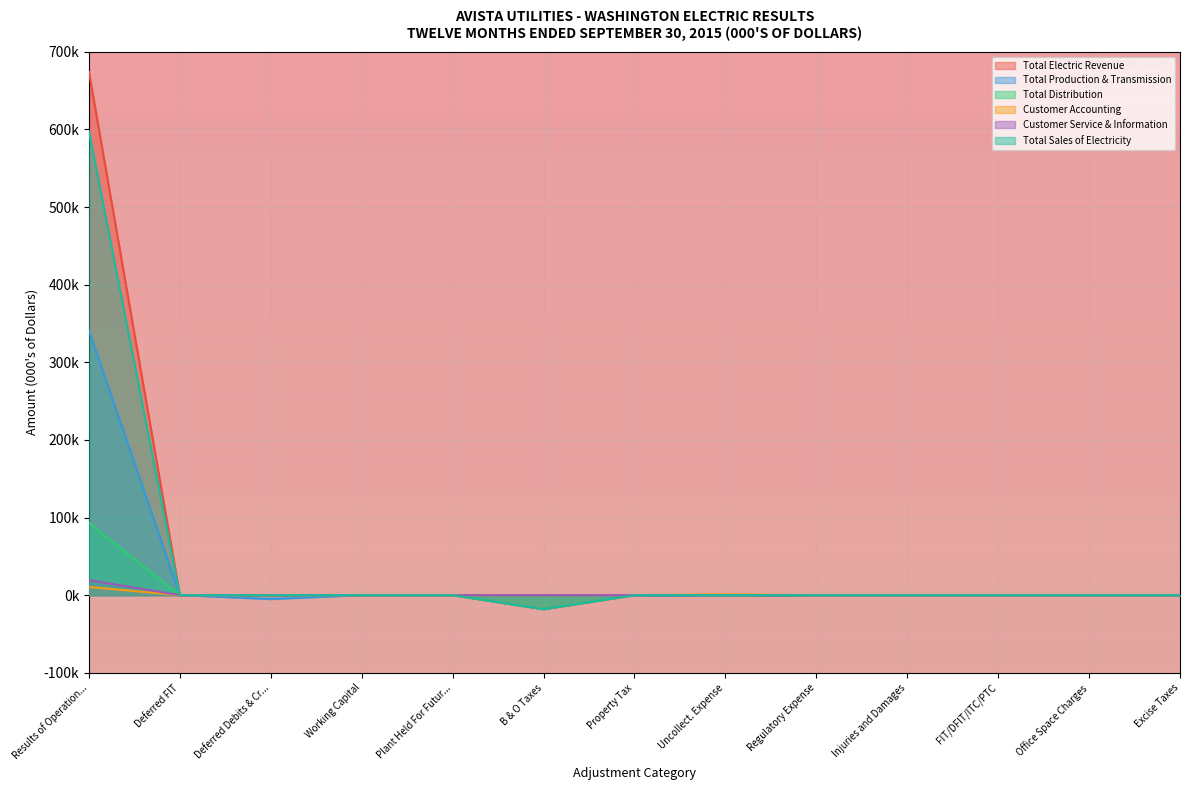

What are all the series names shown in the legend?

Total Electric Revenue, Total Production & Transmission, Total Distribution, Customer Accounting, Customer Service & Information, Total Sales of Electricity